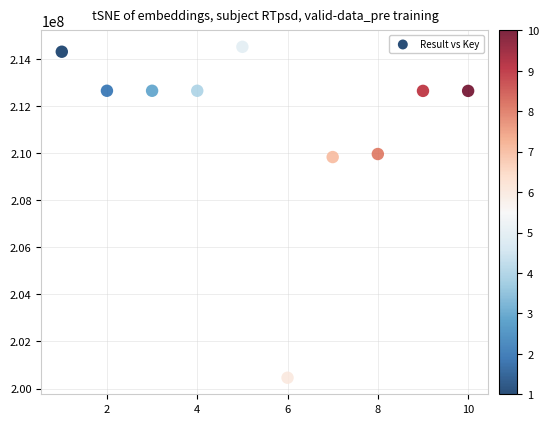

What is the range of Y values (max minus min)?

14059075